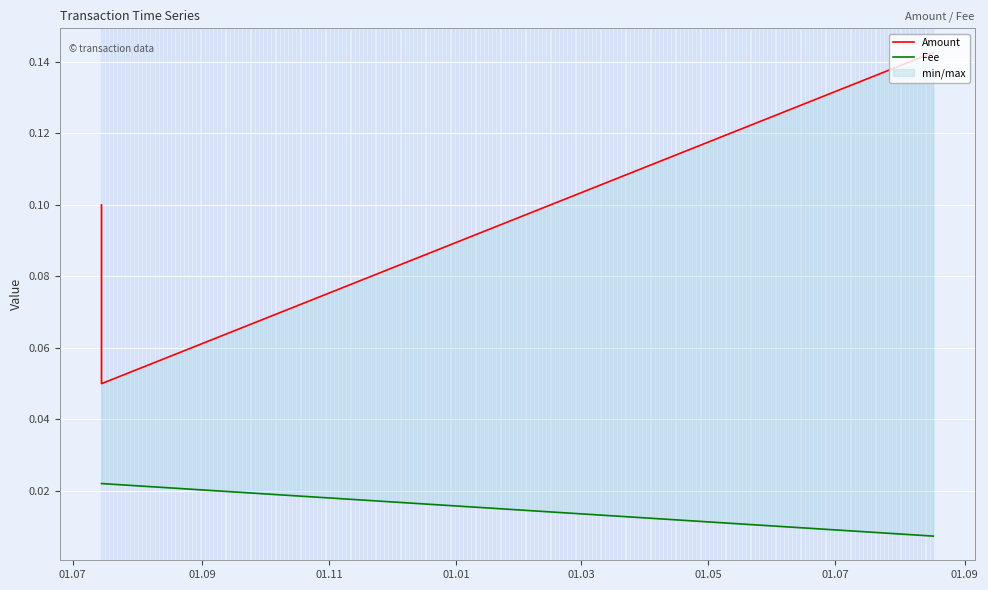

Rank the series at 01.09 from highest to lowest value.

Amount, Fee